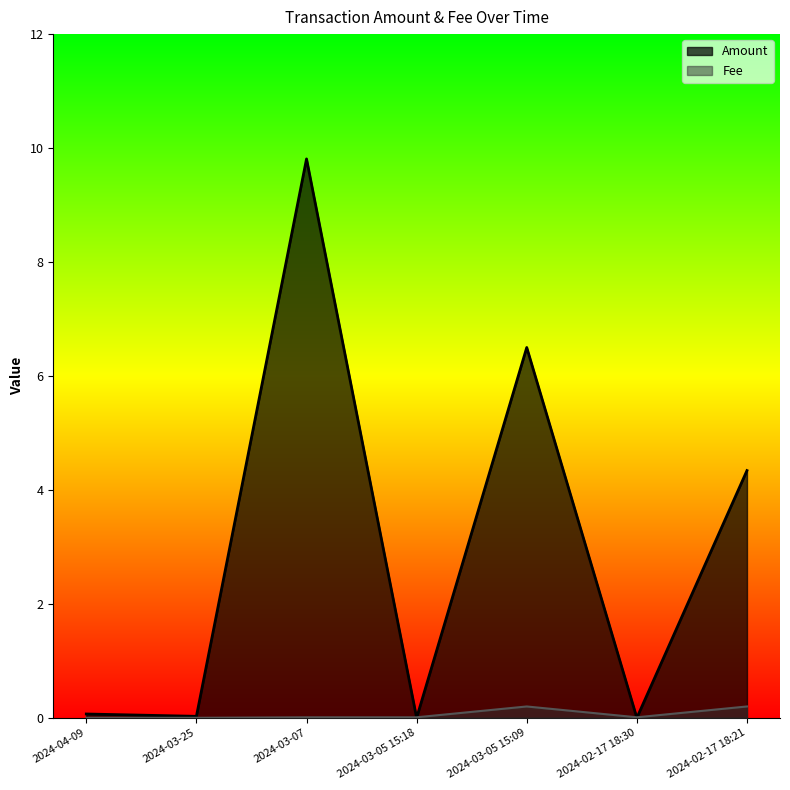

Where do Fee and Amount first cross each other?

2024-03-07 and 2024-03-05 15:18